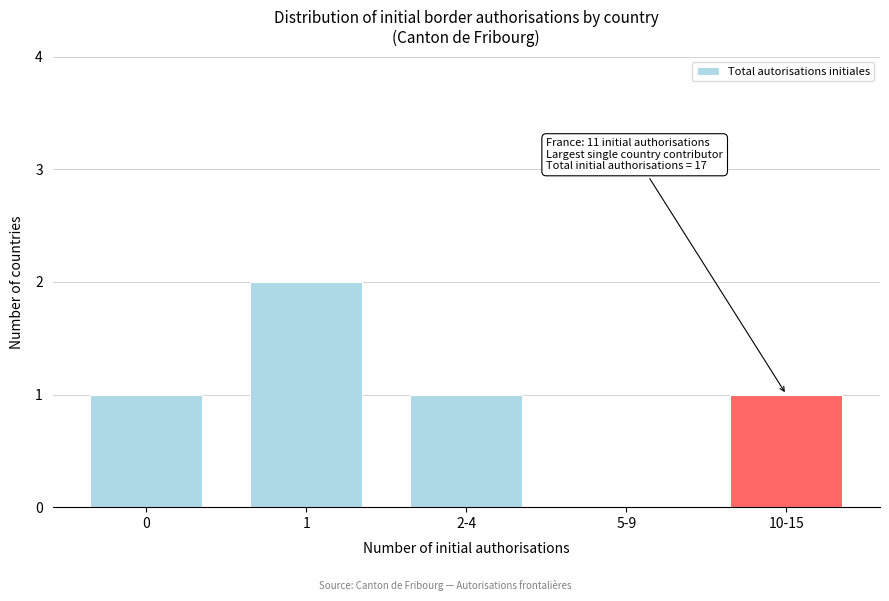

Reading left to right, extract all data points from this chart.

0=1	1=2	2-4=1	5-9=0	10-15=1